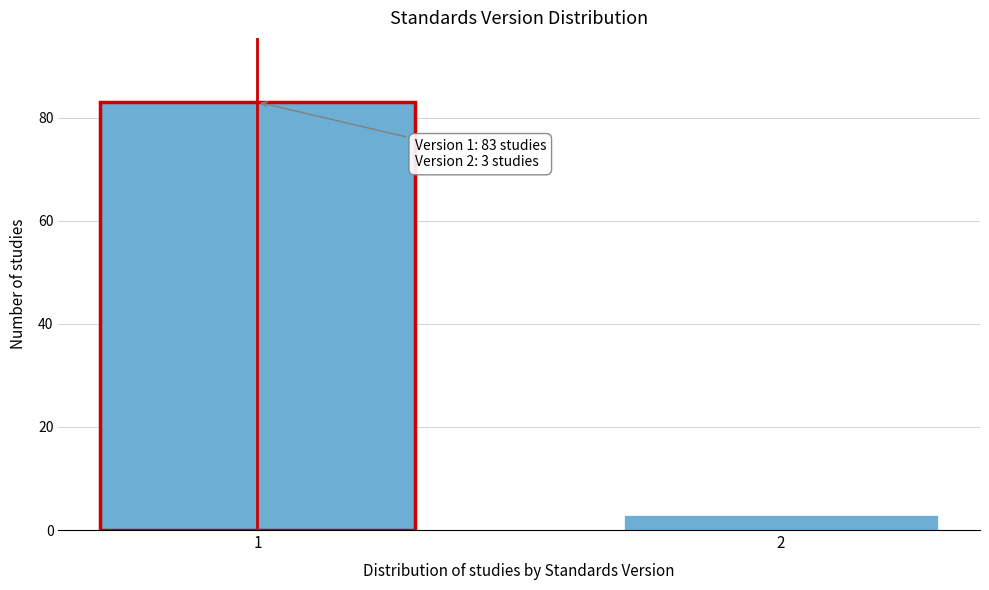

Reading left to right, transcribe all the data shown in this chart.

1=83	2=3